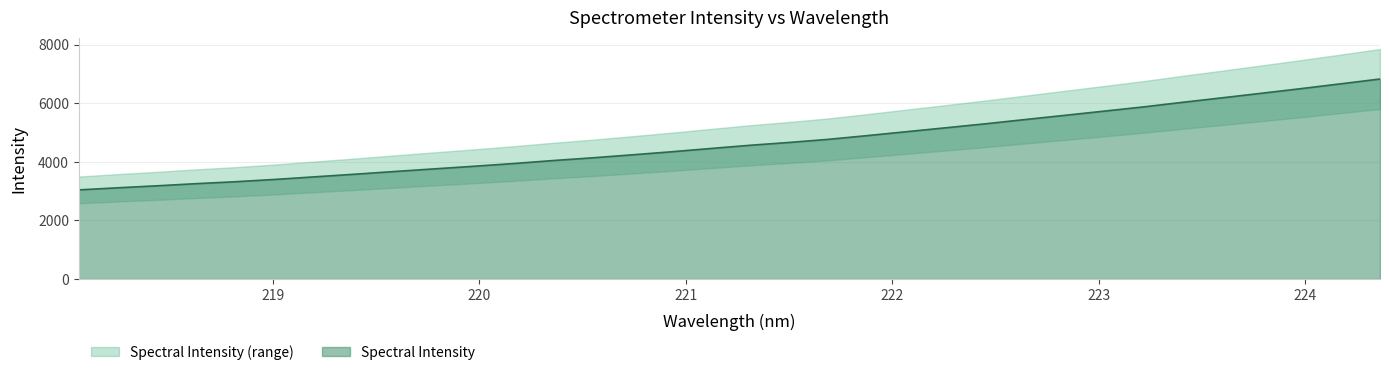

Approximately how many times larger is the value at 218.2508 compared to 219.3979?

0.9